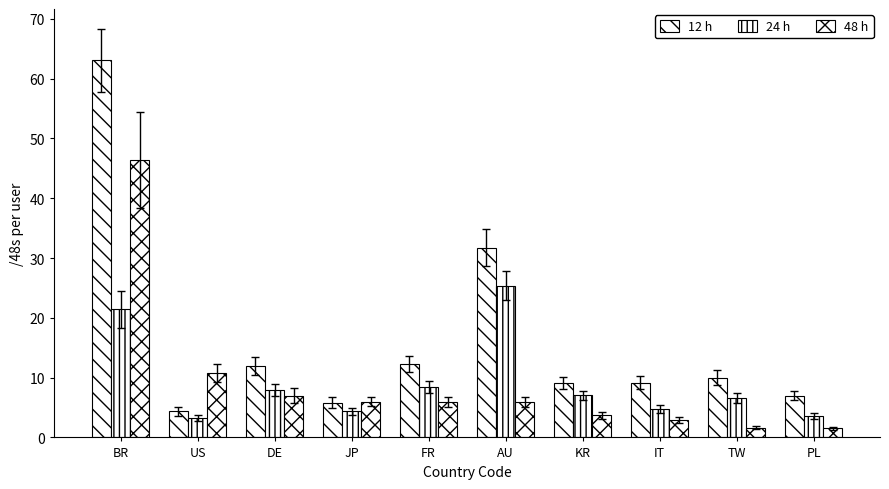

Reading left to right, transcribe all the data shown in this chart.

12 h: BR=63.0	US=4.4	DE=12.0	JP=5.8	FR=12.3	AU=31.7	KR=9.1	IT=9.1	TW=10.0	PL=7.0
24 h: BR=21.4	US=3.2	DE=7.9	JP=4.4	FR=8.5	AU=25.4	KR=7.0	IT=4.7	TW=6.6	PL=3.6
48 h: BR=46.4	US=10.8	DE=7.0	JP=6.0	FR=5.9	AU=5.9	KR=3.7	IT=3.0	TW=1.6	PL=1.5